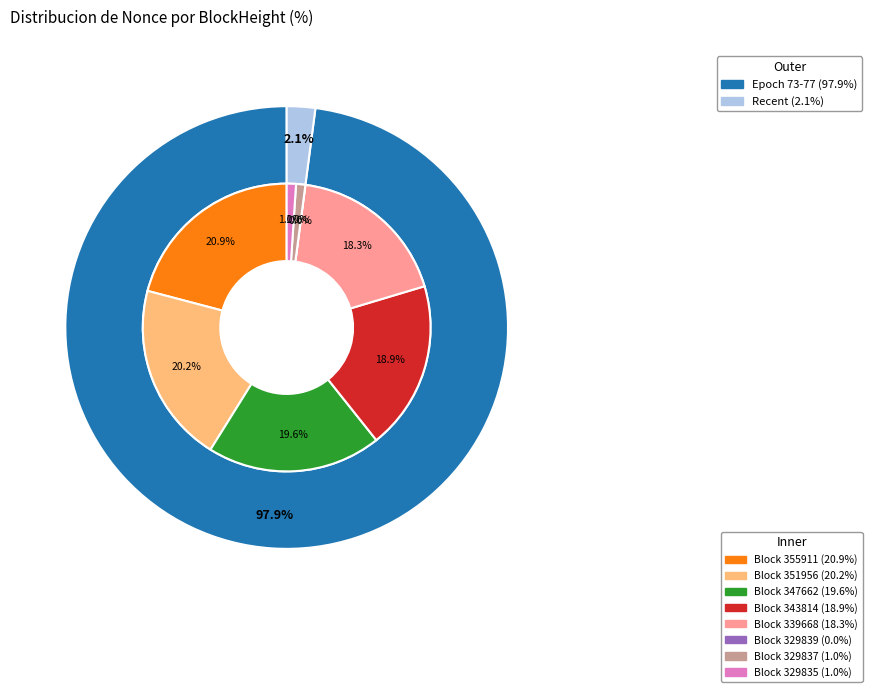

What is the change in value from 355911 to 339668?

-70452